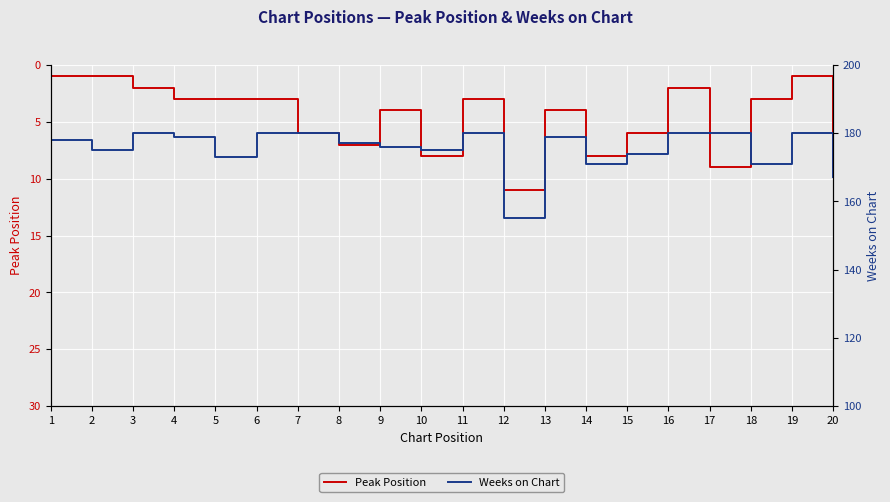

What is the smallest value displayed?

1